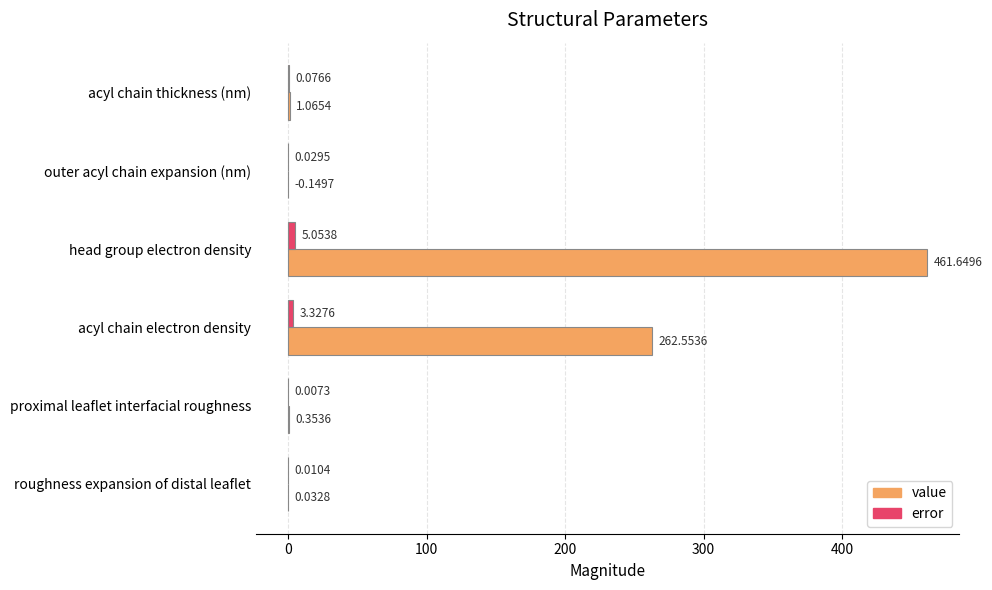

How many distinct data groups are displayed?

2